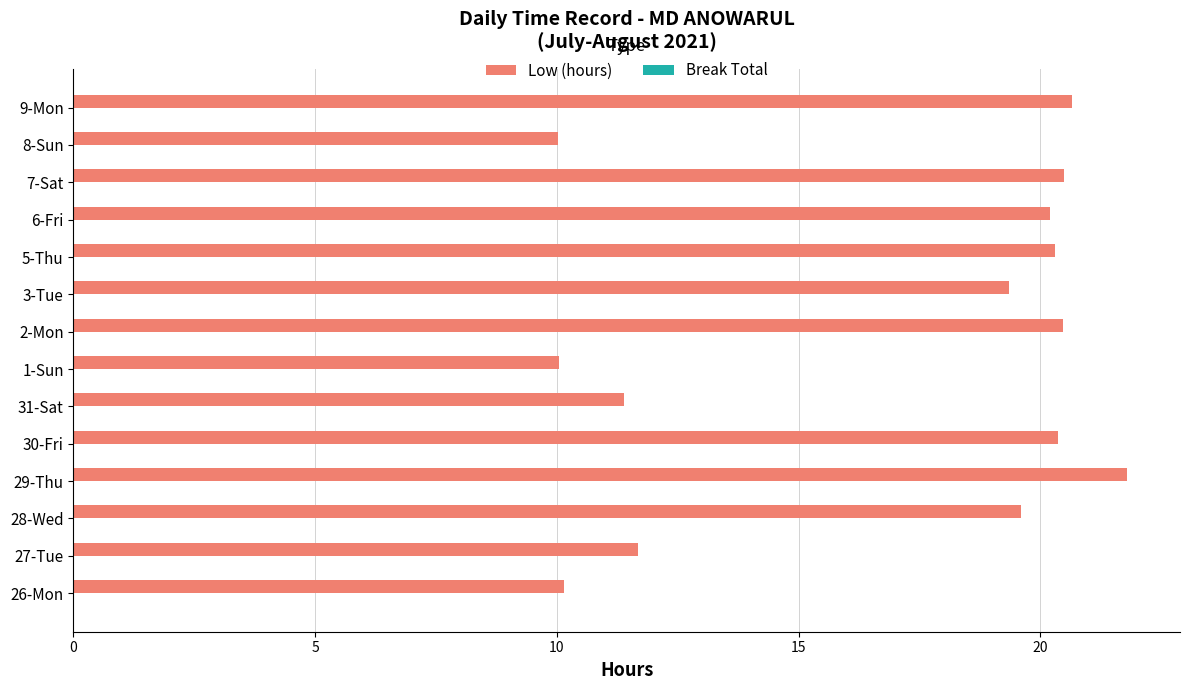

Is it true that the value at 6-Fri is 26.5?

False